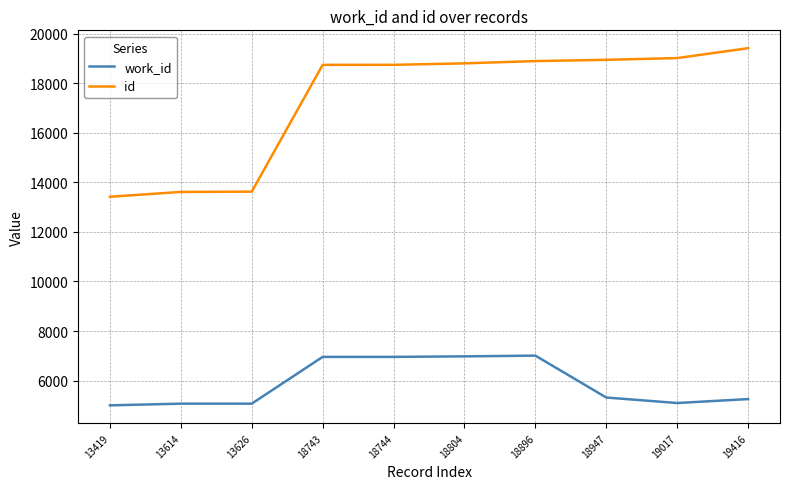

True or false: id and work_id intersect in this chart.

False